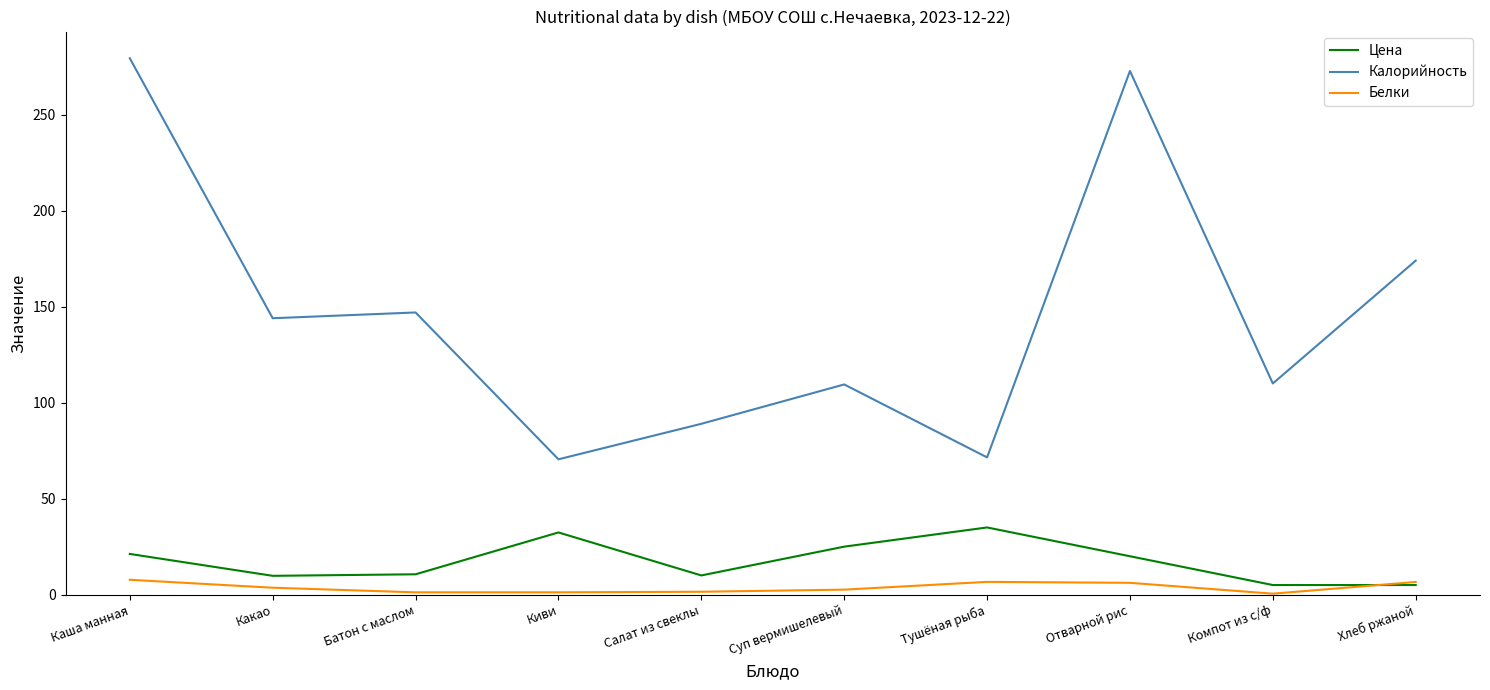

What is the total value across all series at Тушёная рыба?

113.2